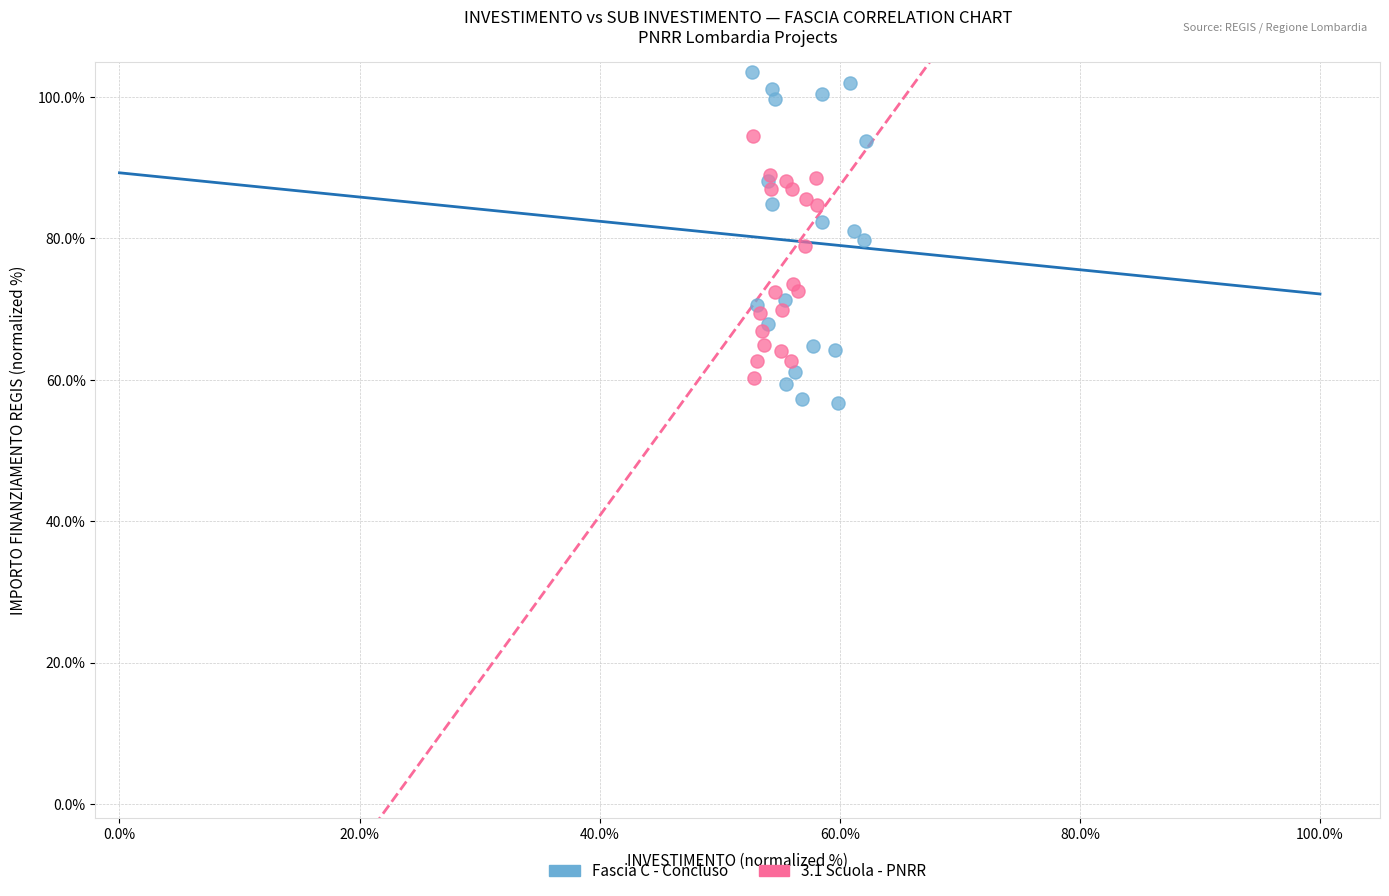

Which series has the largest Y range (max minus min)?

Fascia C - Concluso